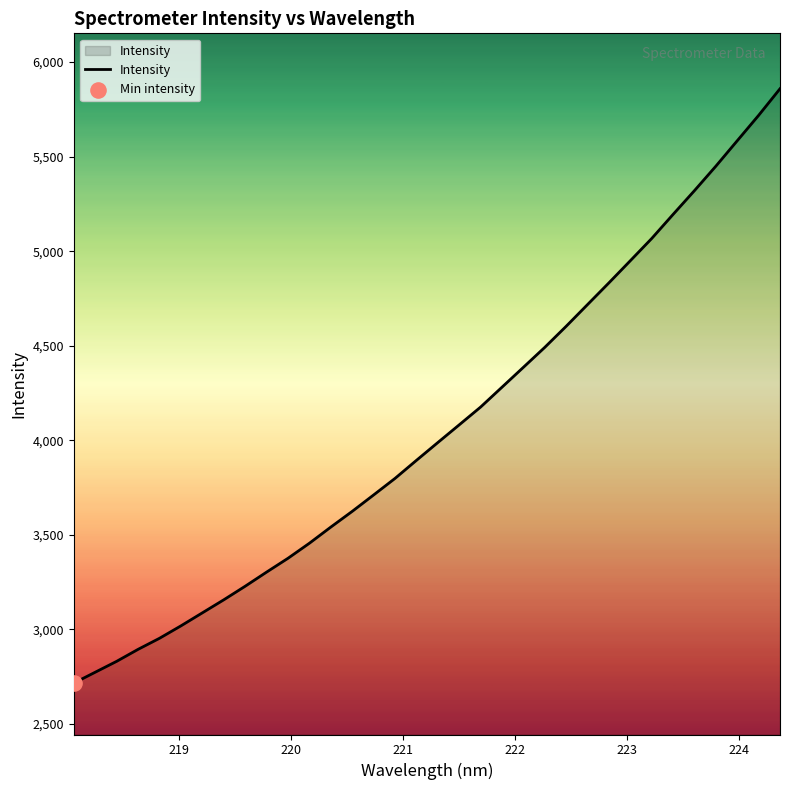

What is the minimum value shown in the chart?

2716.3